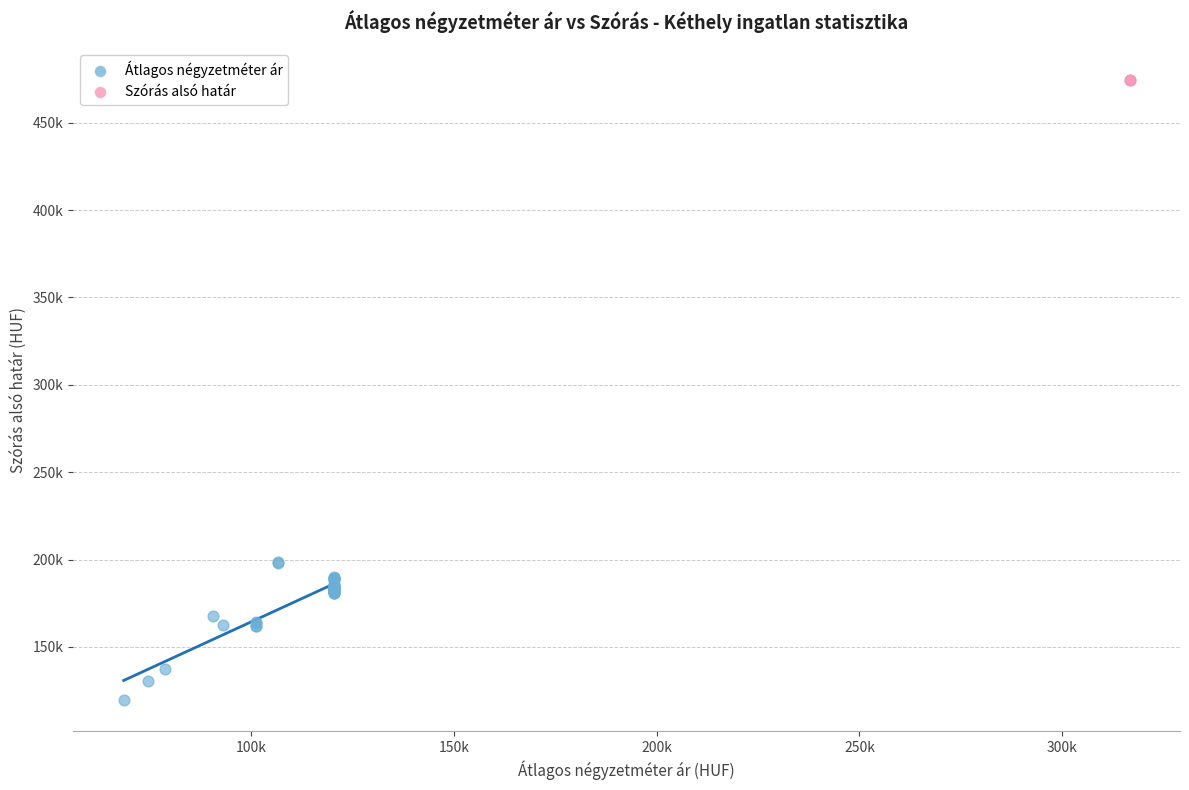

What are all the series names shown in the legend?

Átlagos négyzetméter ár, Szórás alsó határ